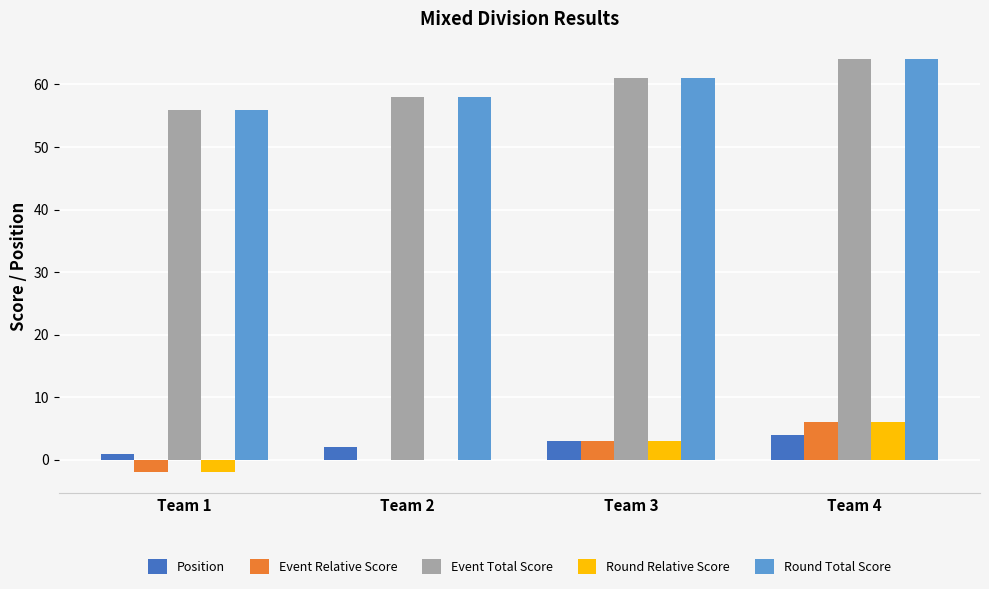

The value of Event Relative Score at Team 2 is 0. True or false?

True